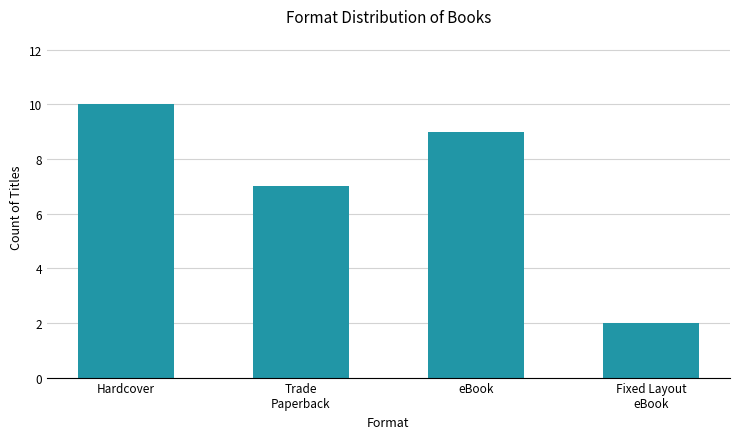

Reading left to right, list all the values displayed in this chart.

10	7	9	2